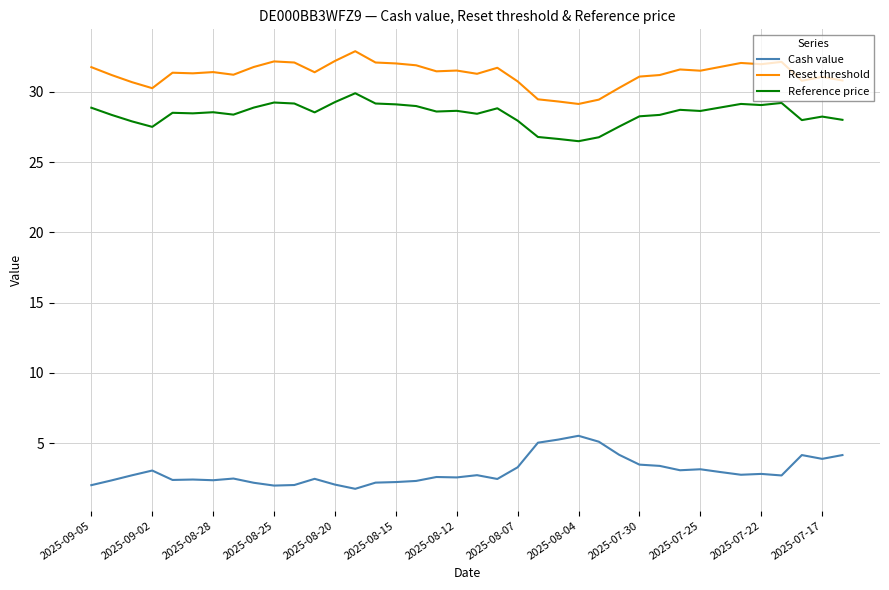

True or false: Cash value and Reset threshold cross at least once.

False